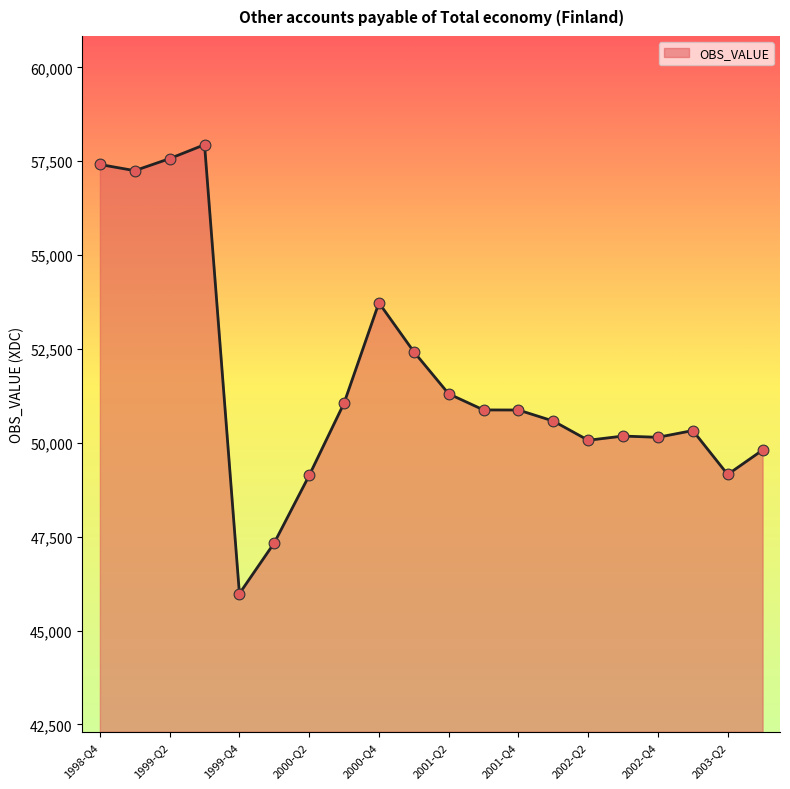

What is the maximum value shown in the chart?

57941